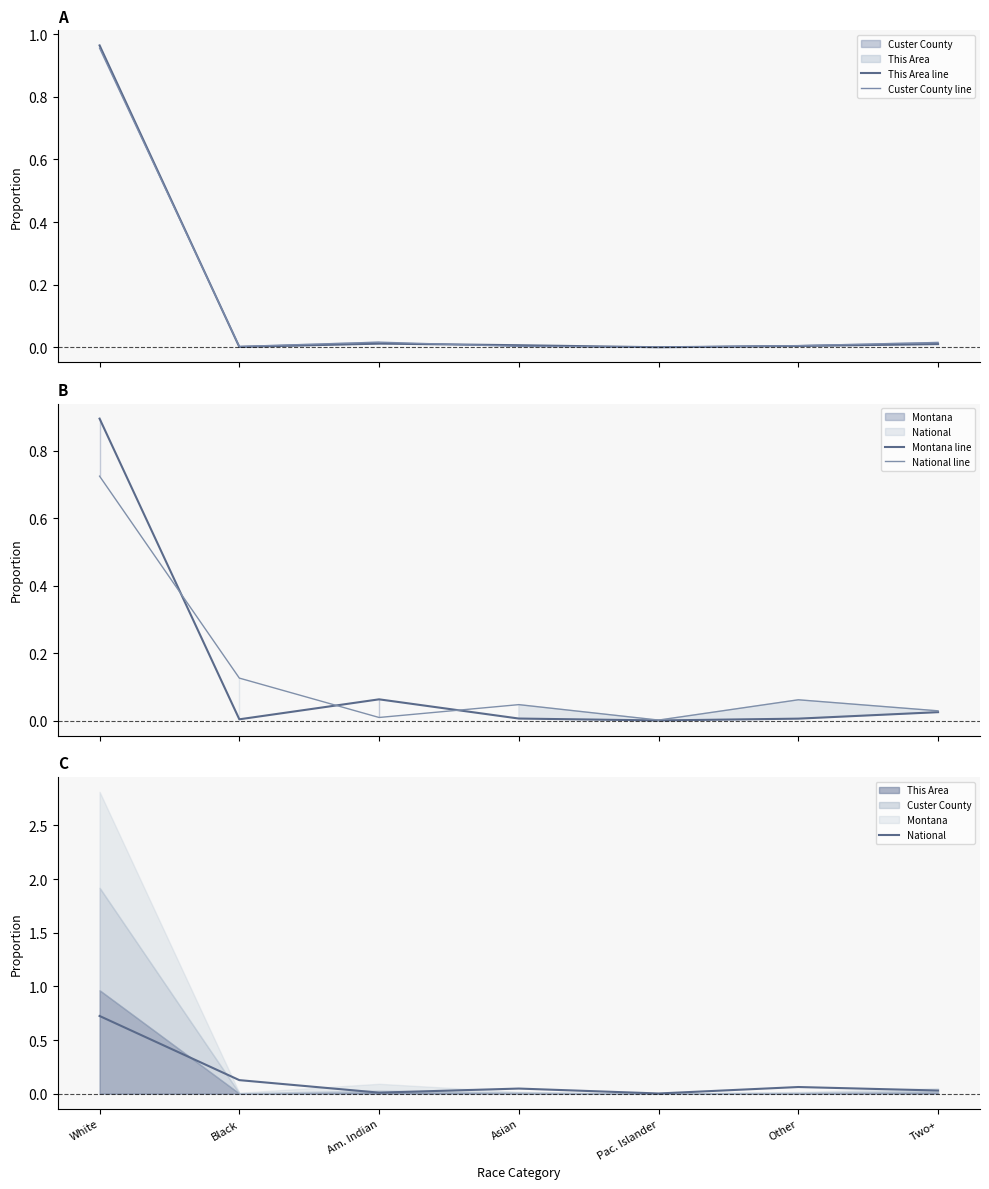

True or false: Custer County line has more than 2 interior local peaks.

False